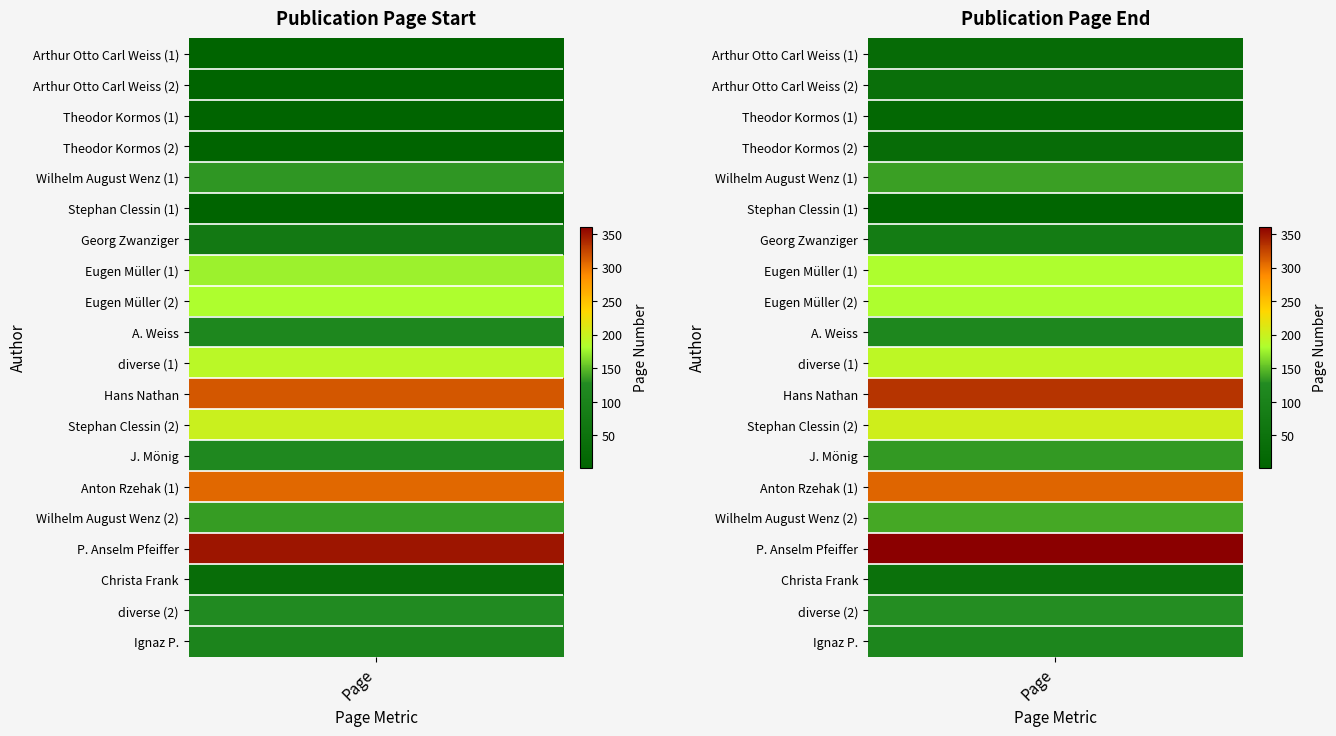

The Seite Bis series shows 12 at Theodor Kormos (2). True or false?

False